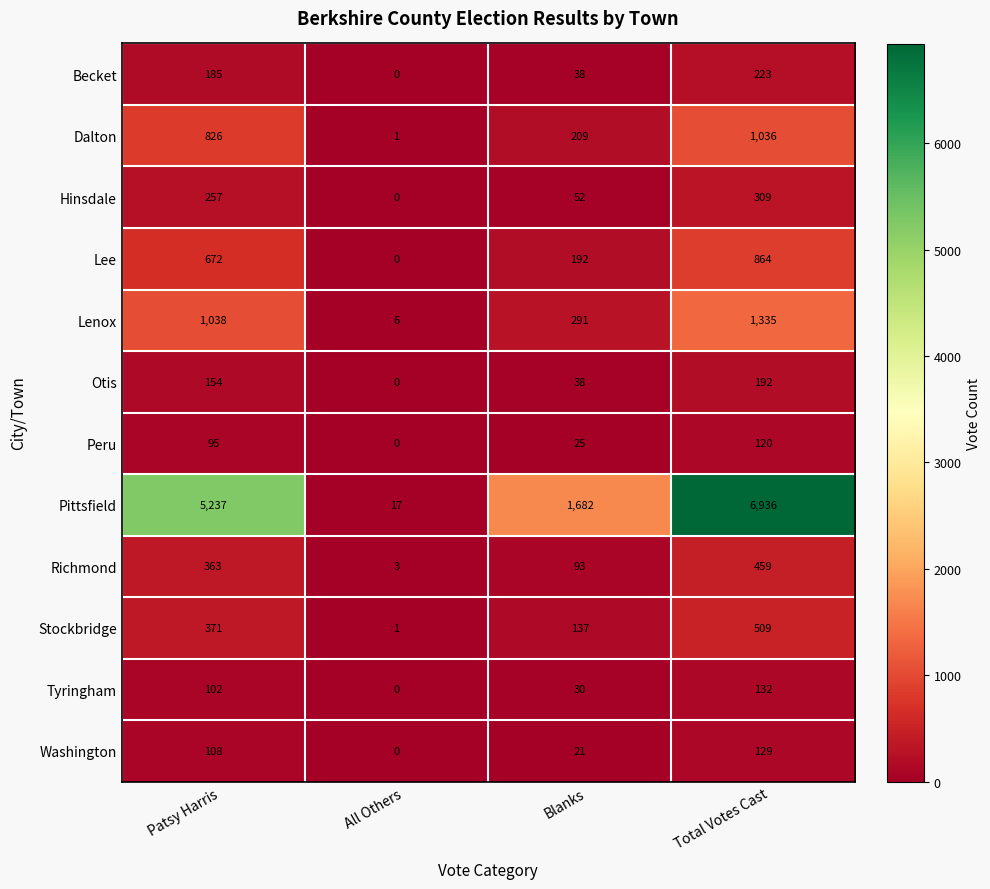

What is the difference between the highest and lowest values at All Others?

17